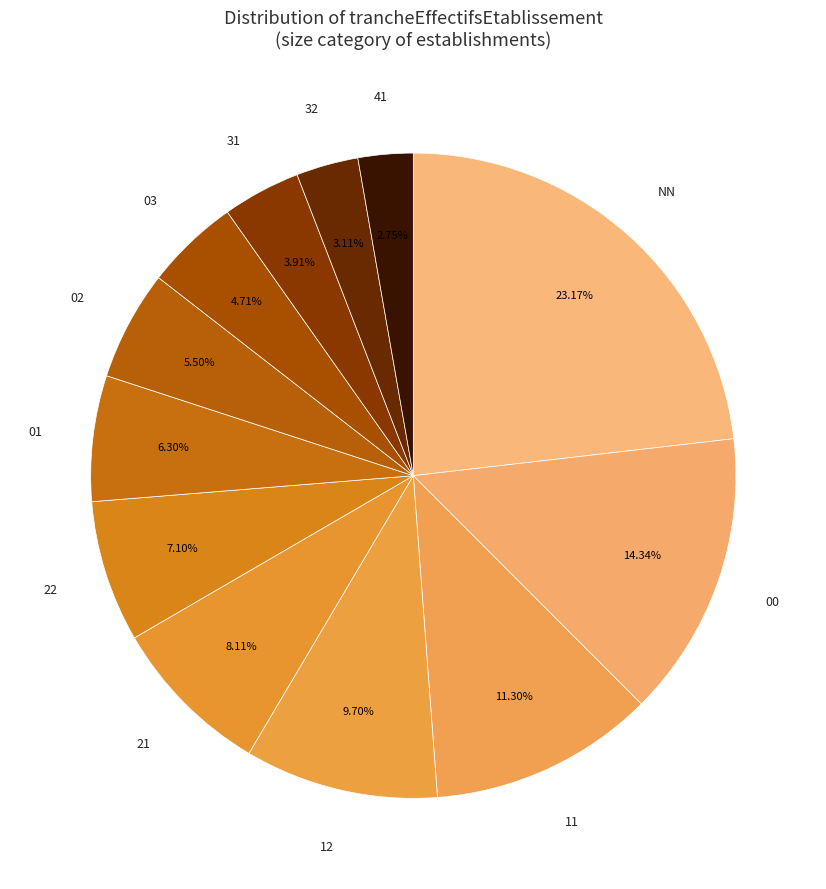

What percentage is the 32 slice, to the nearest percent?

3%